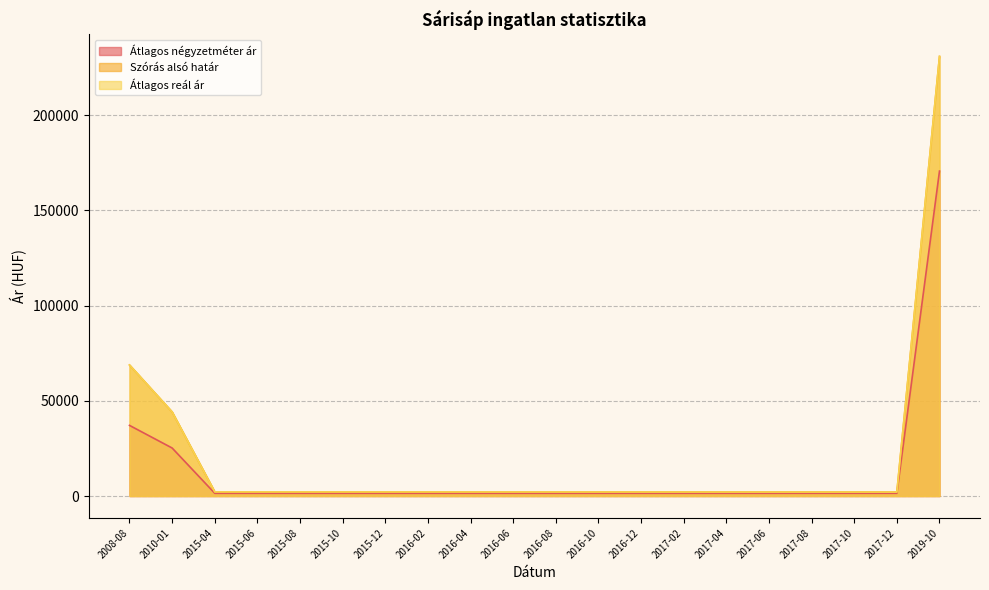

The Átlagos négyzetméter ár series shows 1460 at 2017-08. True or false?

True